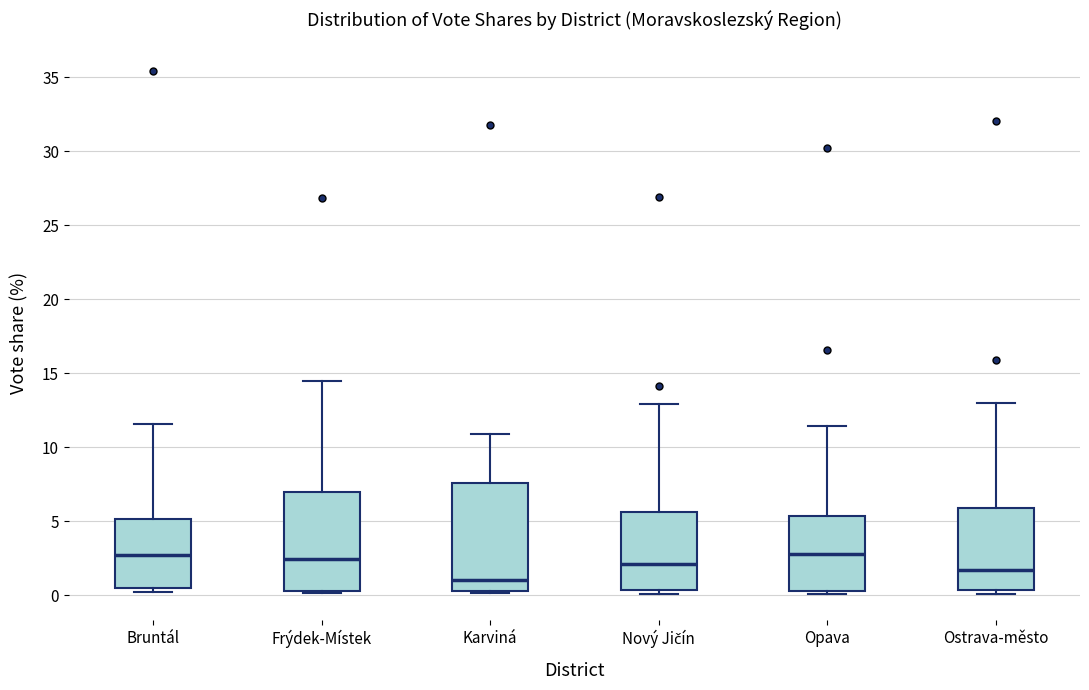

Reading left to right, read every box against the y-axis: the position of its median line, the range the box covers, and the ends of its whiskers. The values are not printed on the chart, so give them approximately, as read against the axis.

Bruntál: median 2.5, box 0.5 to 5.0, whiskers 0.0 to 11.5
Frýdek-Místek: median 2.5, box 0.5 to 7.0, whiskers 0.0 to 14.5
Karviná: median 1.0, box 0.5 to 7.5, whiskers 0.0 to 11.0
Nový Jičín: median 2.0, box 0.5 to 5.5, whiskers 0.0 to 13.0
Opava: median 3.0, box 0.5 to 5.5, whiskers 0.0 to 11.5
Ostrava-město: median 1.5, box 0.5 to 6.0, whiskers 0.0 to 13.0